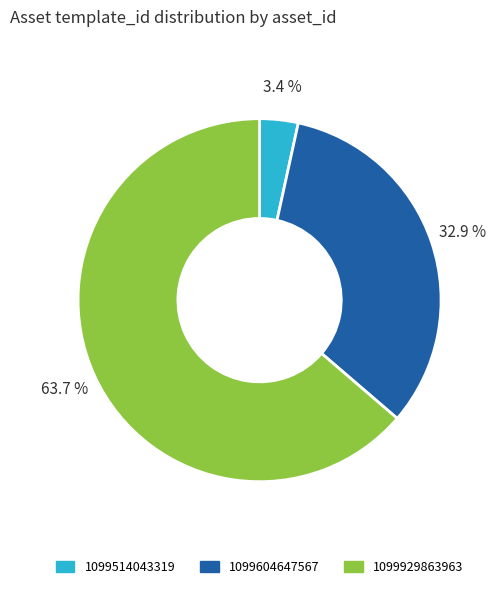

Does 1099604647567 account for over 50% of the chart?

No